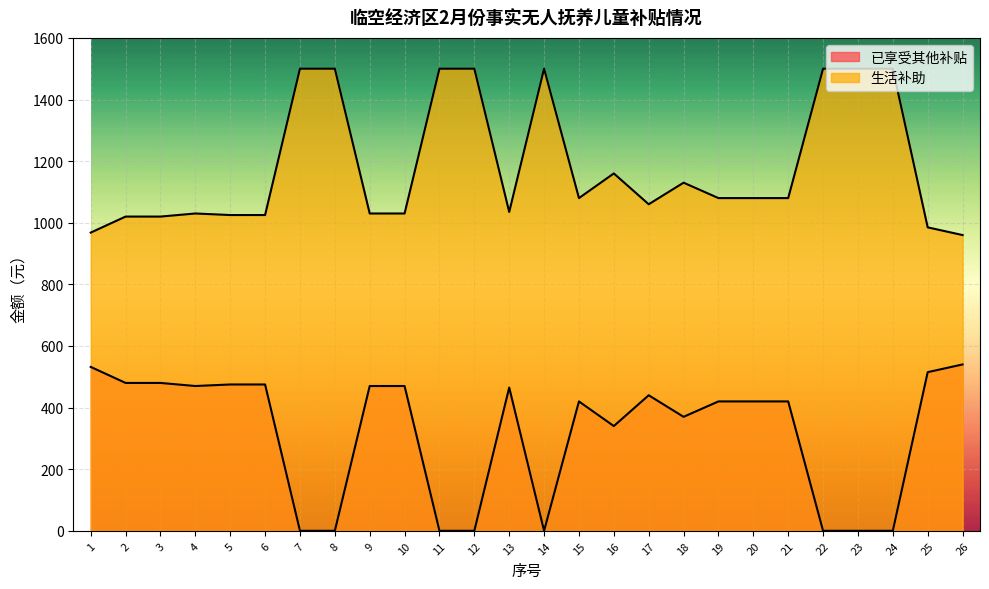

Is the value of 已享受其他补贴 at 4 greater than the value of 生活补助 at 7?

No